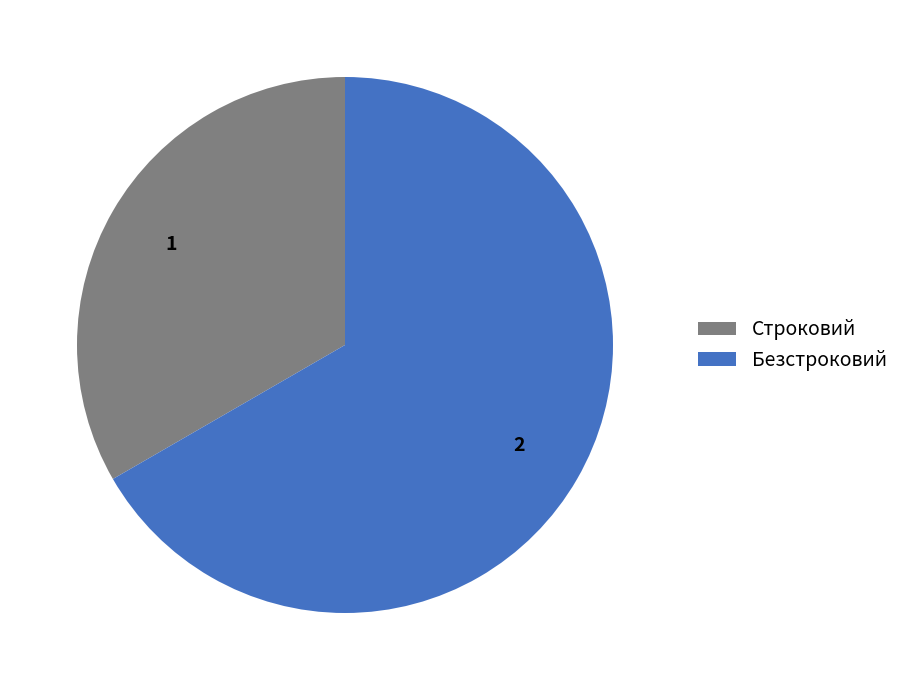

True or false: Строковий accounts for 33% of the total.

True